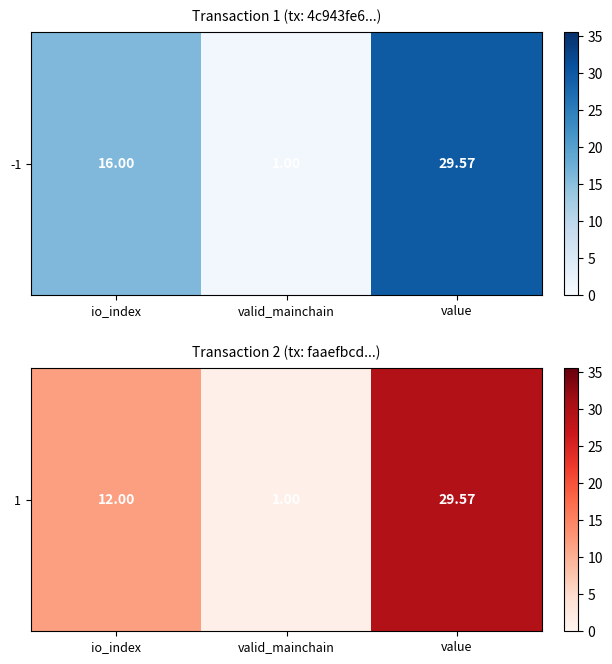

What is the ratio of the value at valid_mainchain to the value at io_index?

0.1